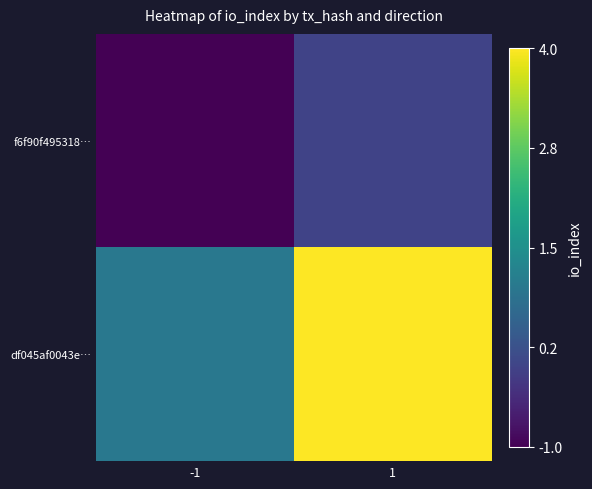

How many data points does each series have?

2